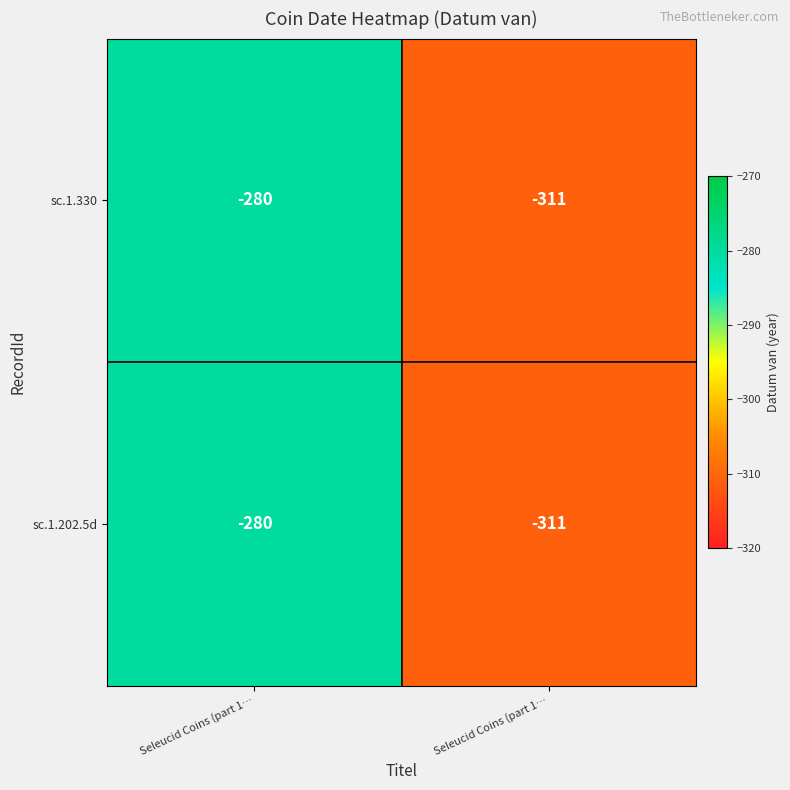

How many data points in sc.1.202.5d are less than -280?

1